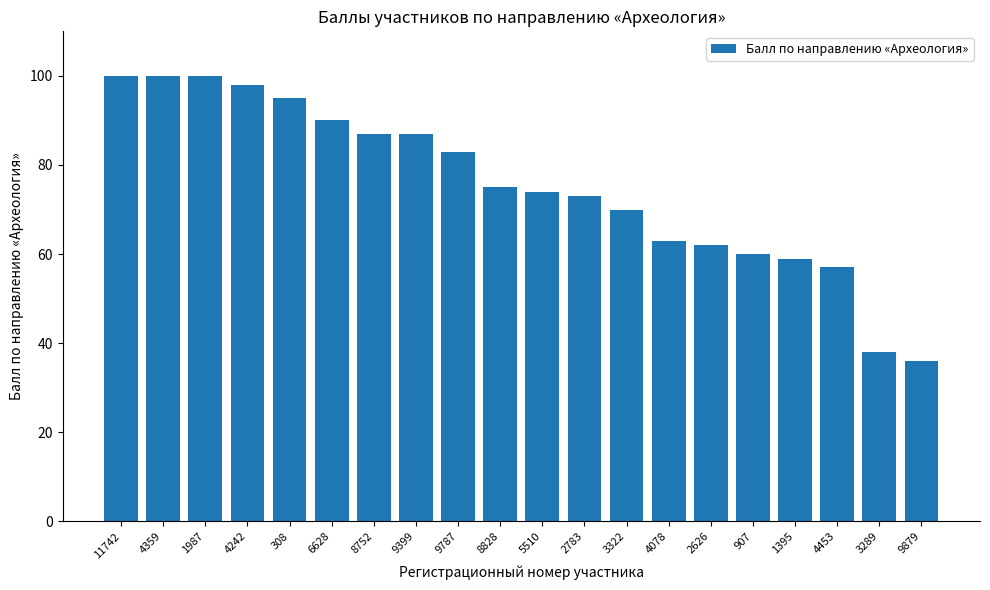

What is the difference between the maximum and second lowest values?

62